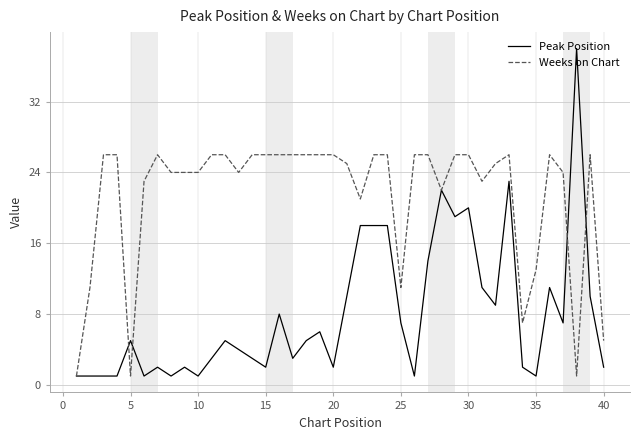

Rank the series by their maximum value, from lowest to highest.

Weeks on Chart, Peak Position